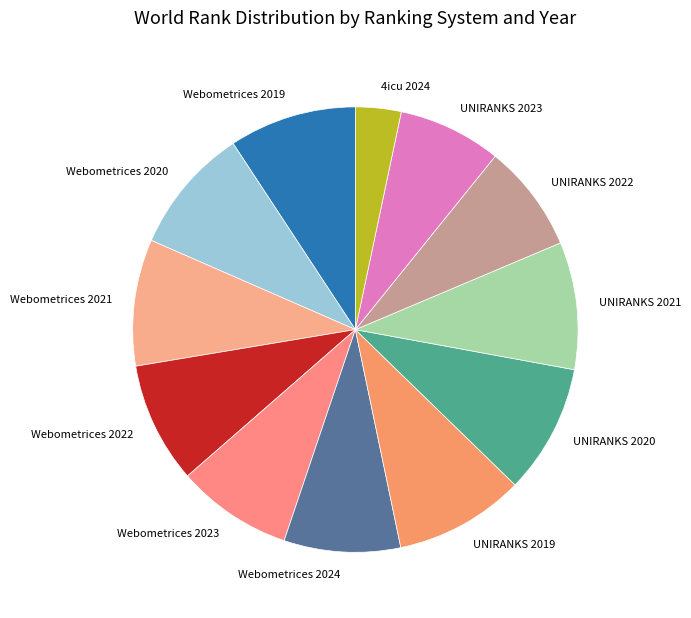

What is the ratio of the value at UNIRANKS 2022 to the value at 4icu 2024?

2.4